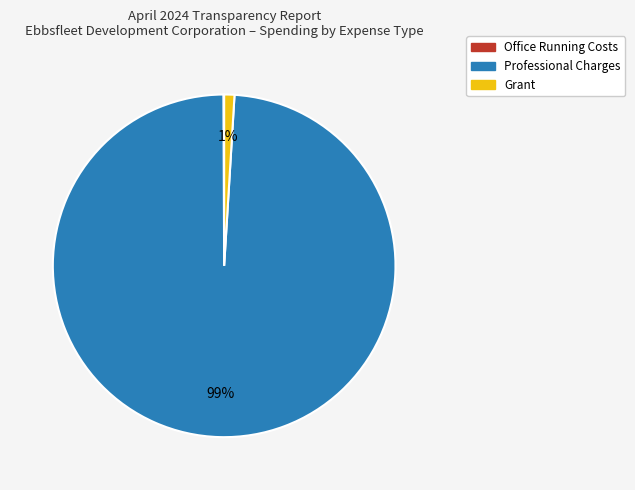

To the nearest percent, what portion does Professional Charges represent?

99%